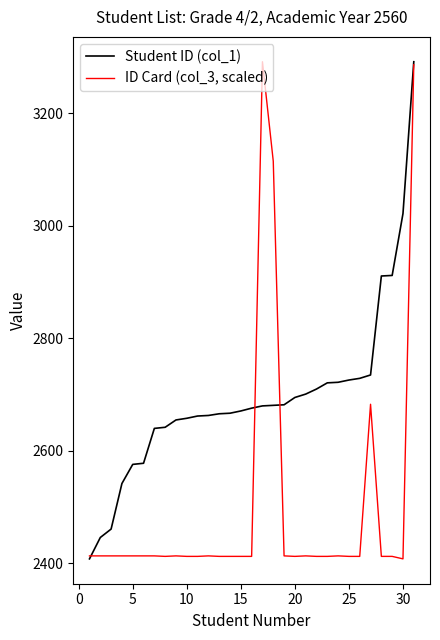

What is the sum of all ID Card (col_3, scaled) values?

77518.3